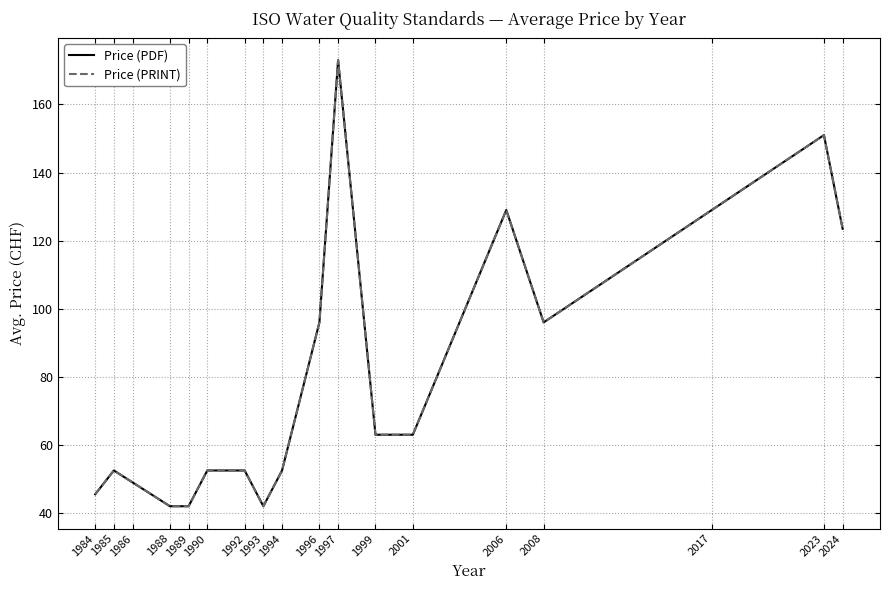

What is the sum of all Price (PRINT) values?

1454.0